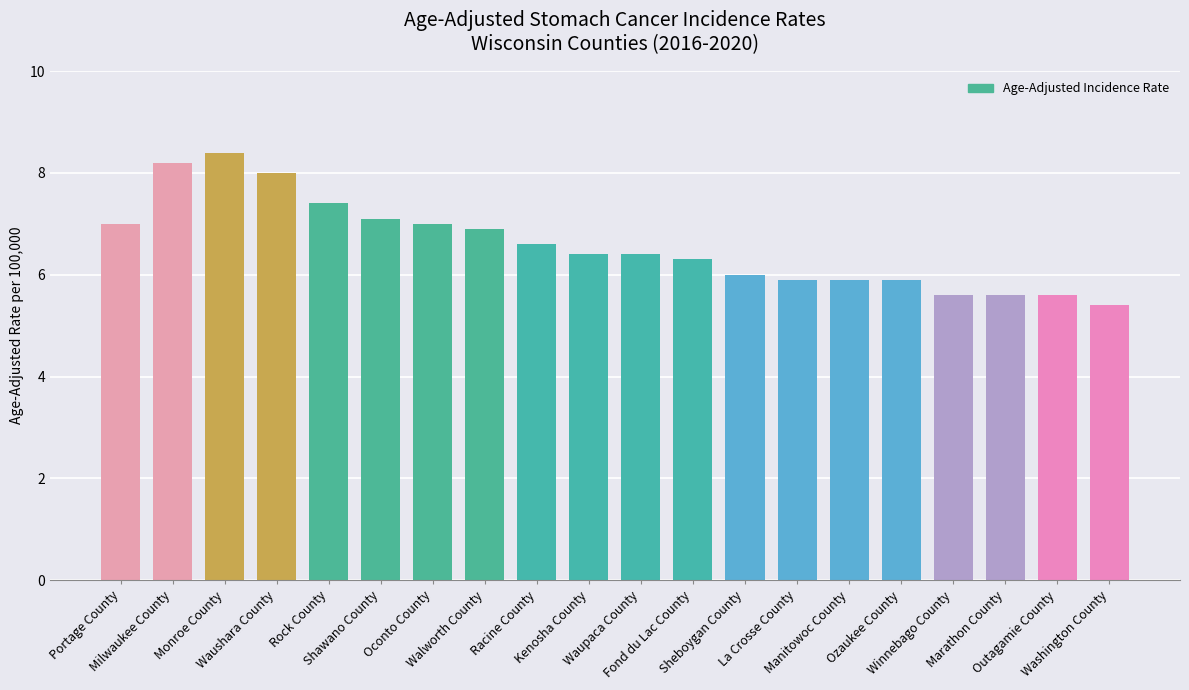

What is the label of the 6th bar from the left?

Shawano County